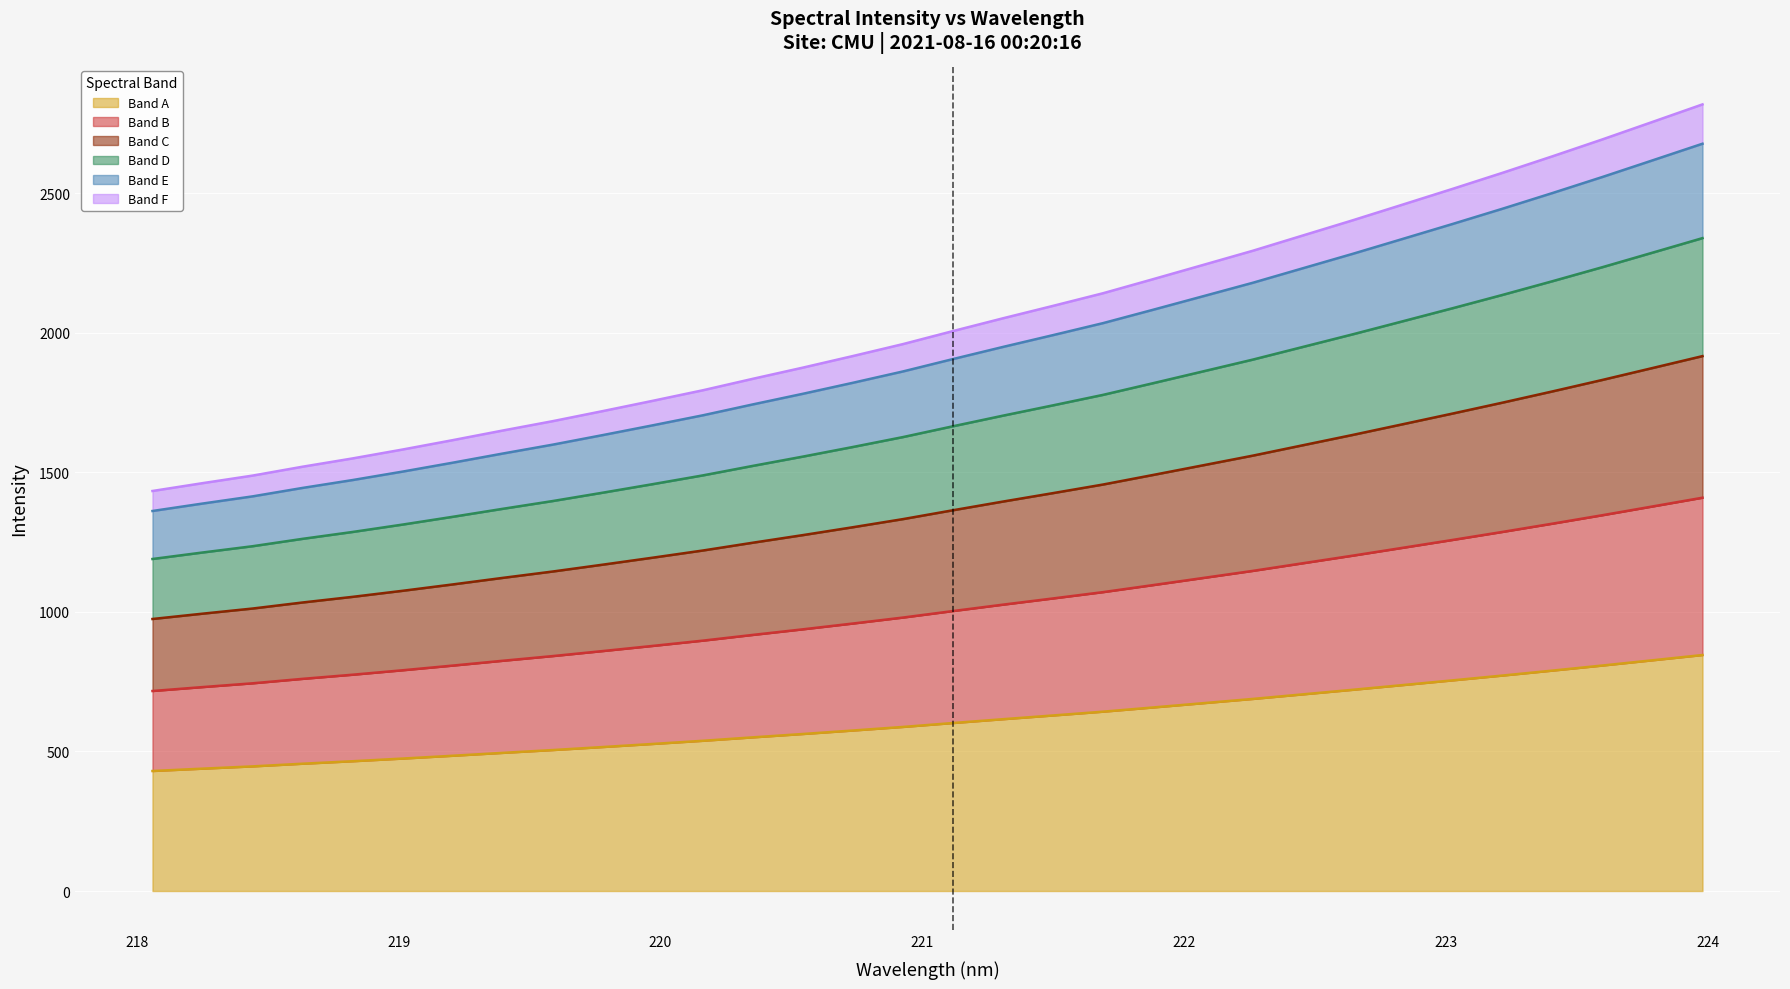

What is the difference between the maximum and minimum values?

415.5